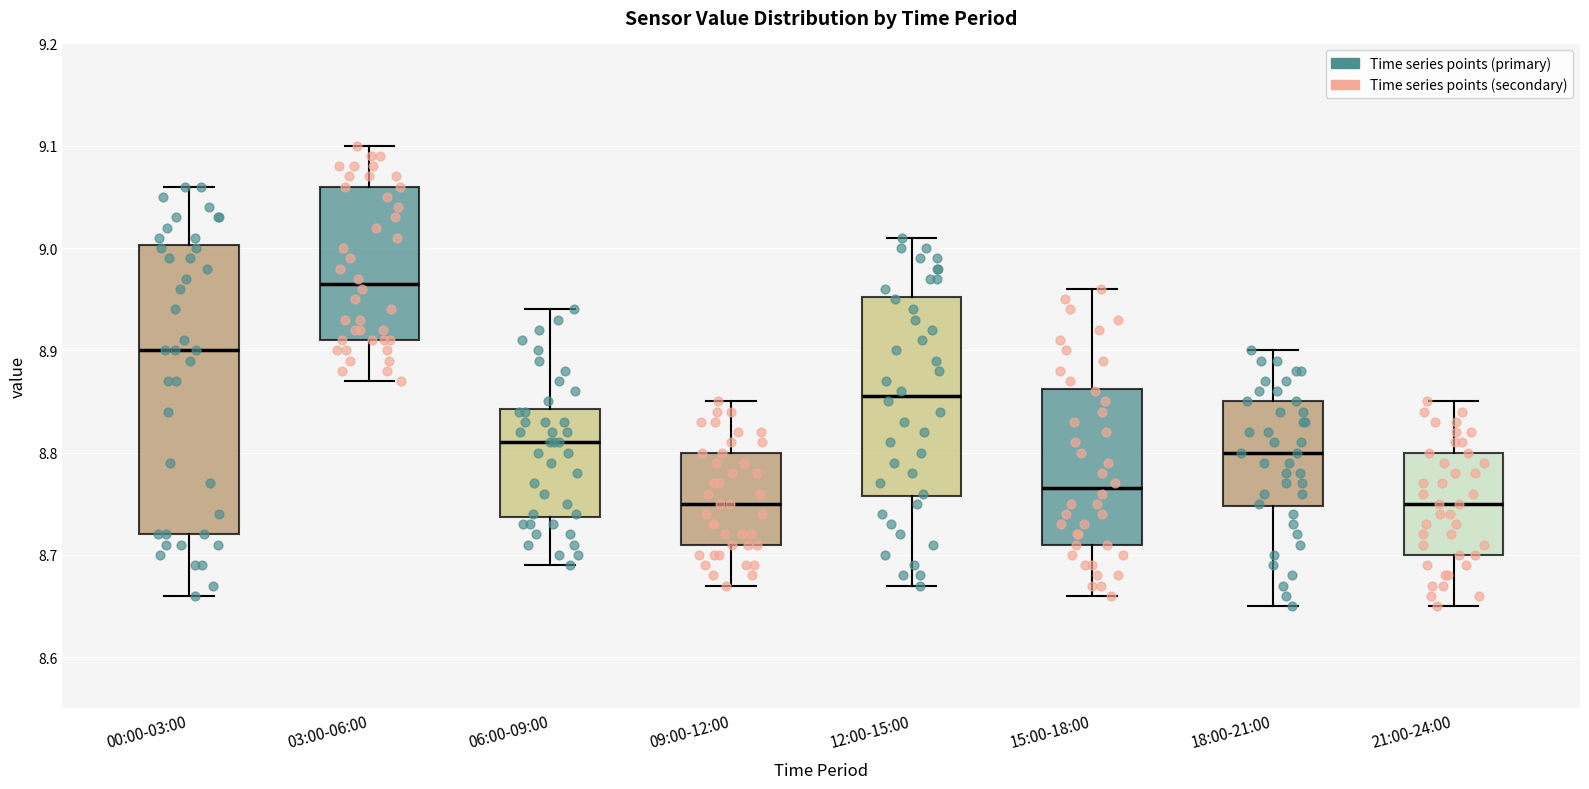

Which box has the highest median line?

03:00-06:00